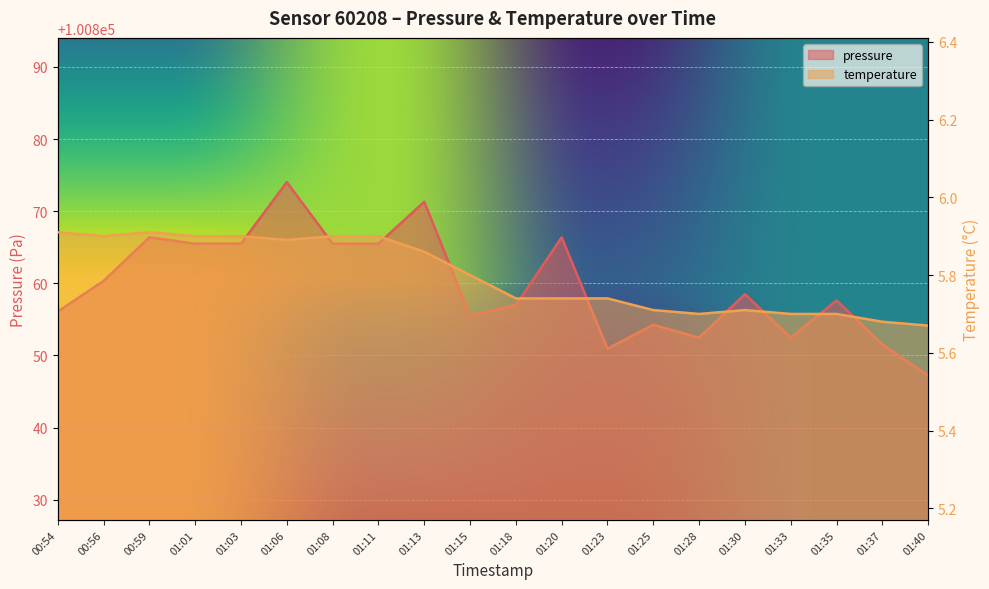

What is the value of the temperature point at the 11th from the left?

5.7